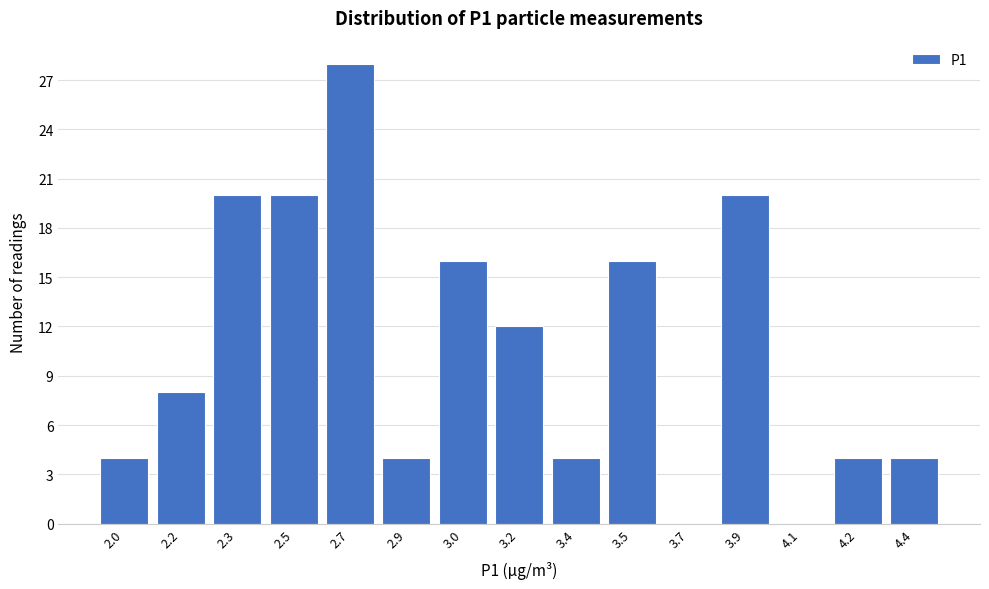

Reading left to right, what are all the values shown in this chart?

2.0=4	2.2=8	2.3=20	2.5=20	2.7=28	2.9=4	3.0=16	3.2=12	3.4=4	3.5=16	3.7=0	3.9=20	4.1=0	4.2=4	4.4=4